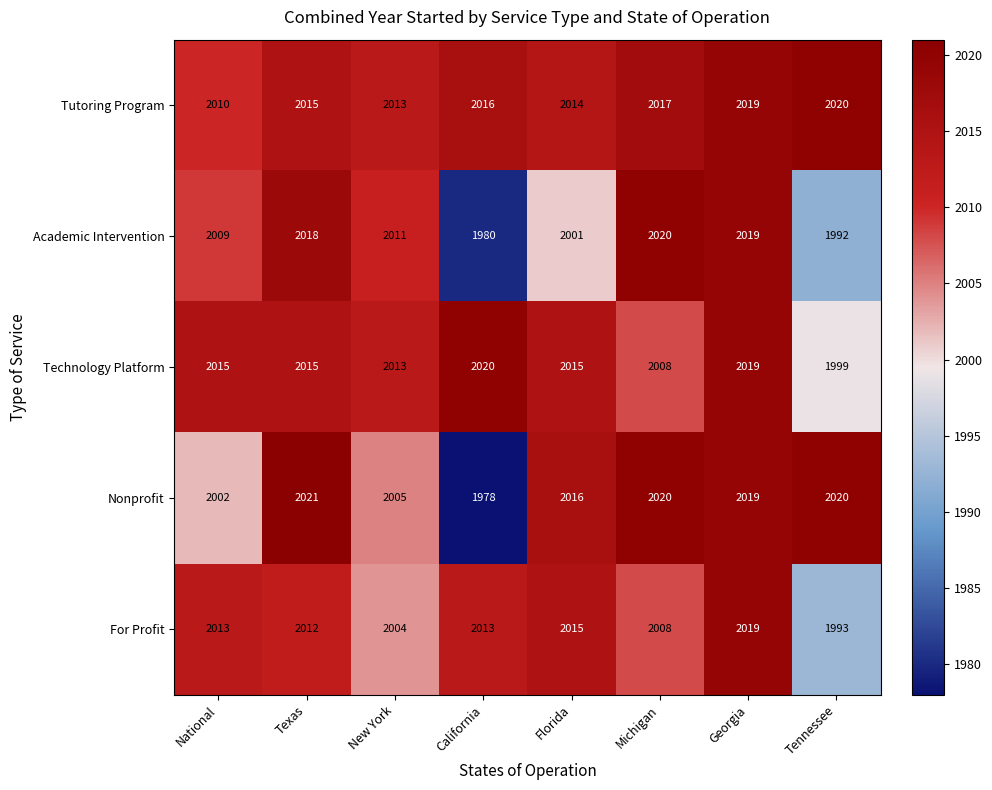

What value does the Tutoring Program series have at Michigan, to the nearest 5?

2015